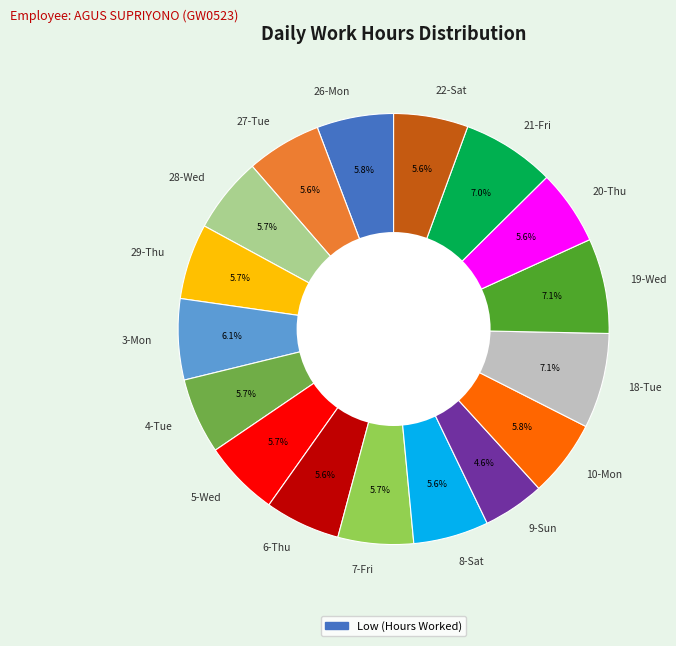

To the nearest percent, what is the combined percentage of 6-Thu and 7-Fri?

11%